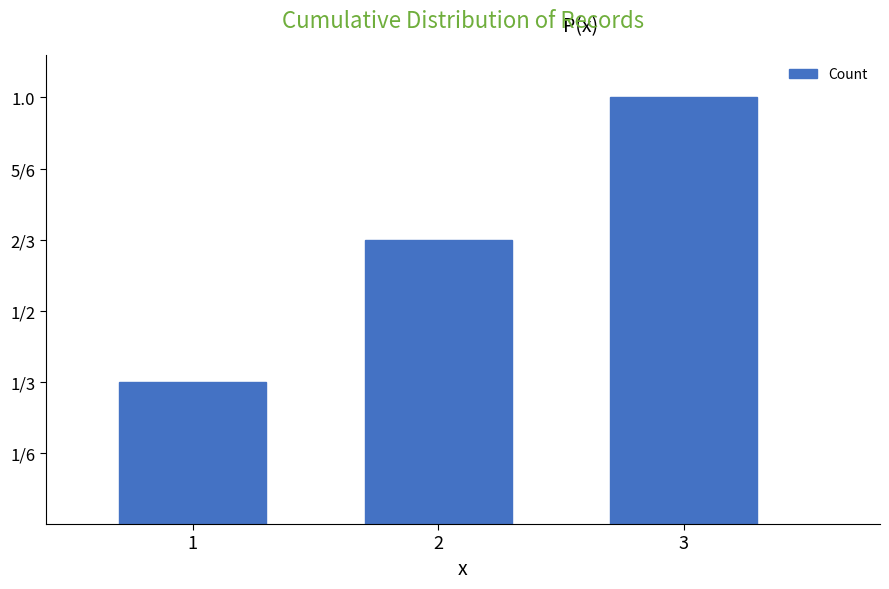

What is the approximate value at 3?

1.0